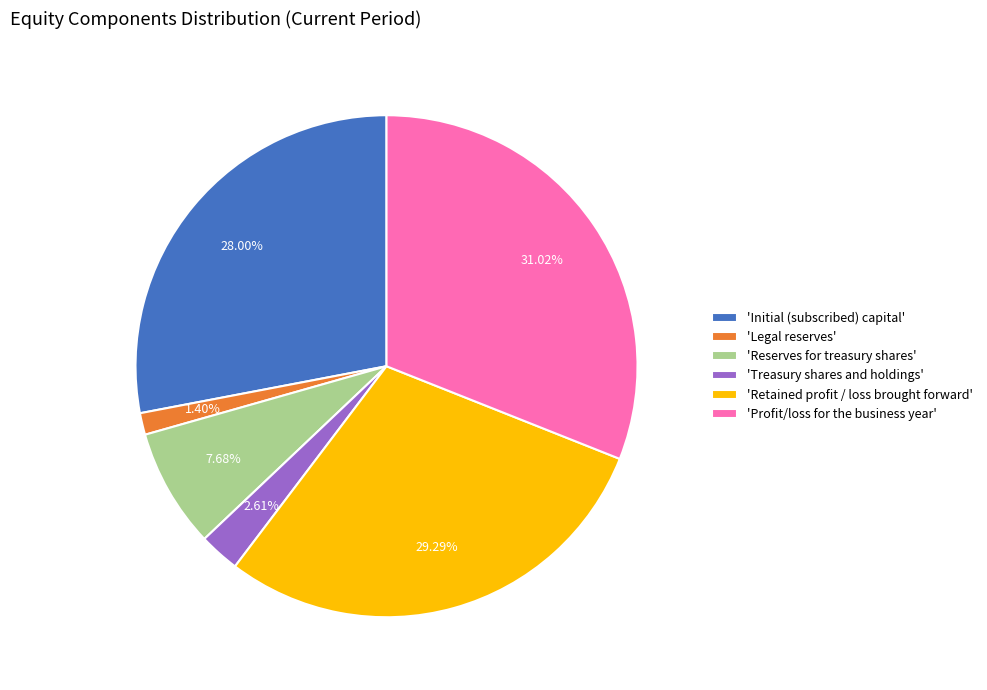

Is 'Initial (subscribed) capital' the majority of the pie?

No